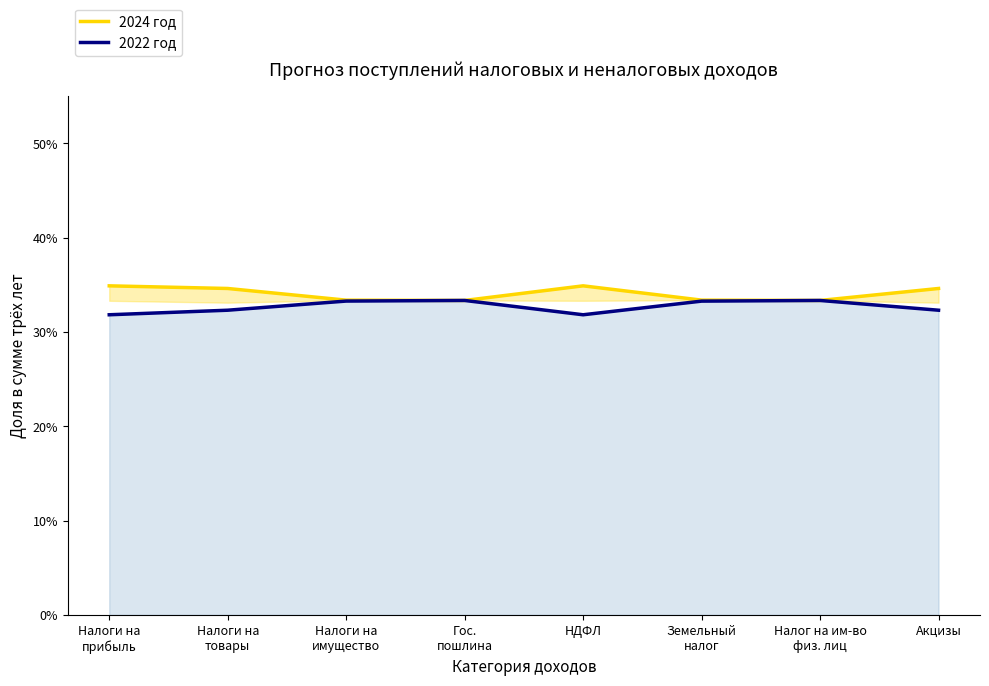

At which category does 2022 год reach its first local peak?

Гос.
пошлина